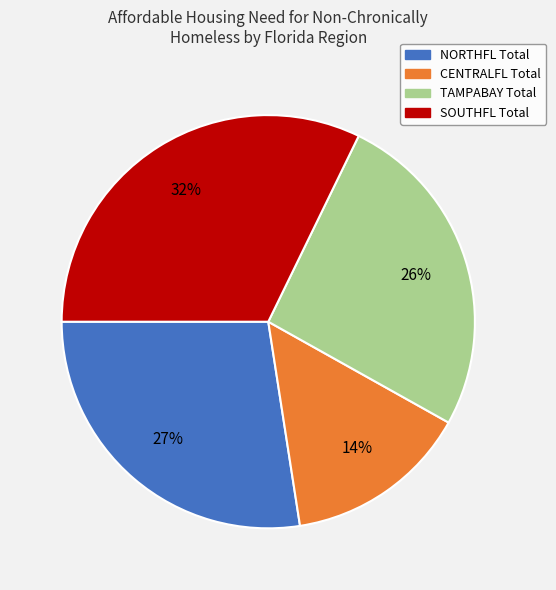

To the nearest percent, what is the difference between the largest and smallest slice percentages?

18%